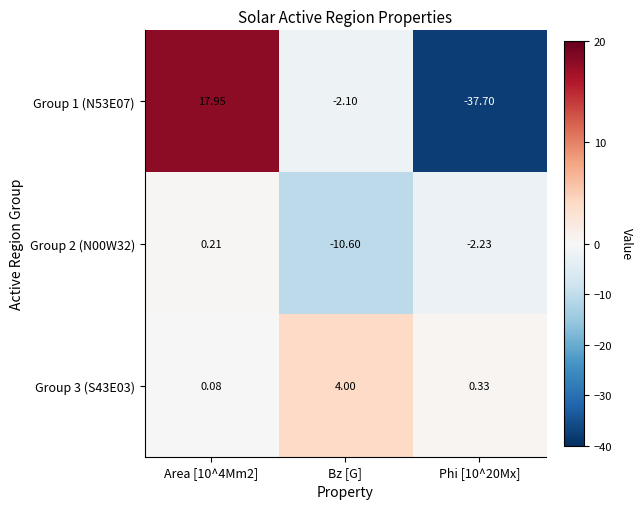

Which category has the lowest value in the Group 2 (N00W32) series?

Bz [G]